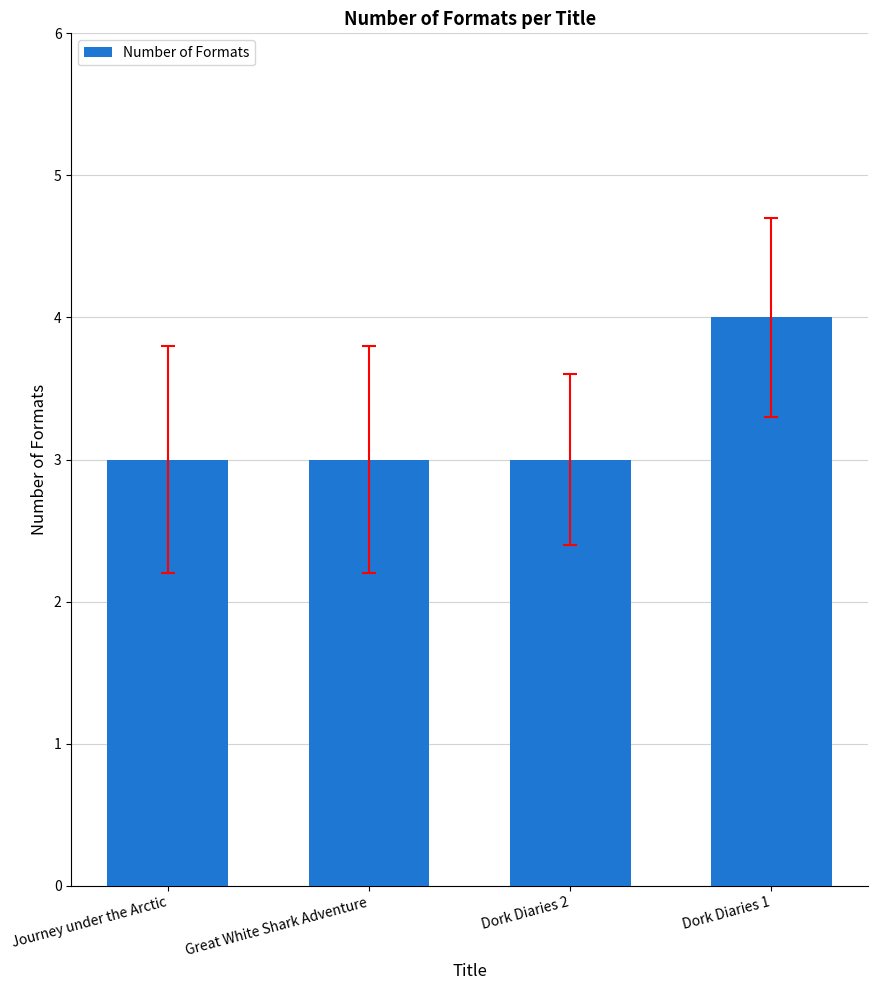

At which category does the chart reach its peak across all series?

Dork Diaries 1